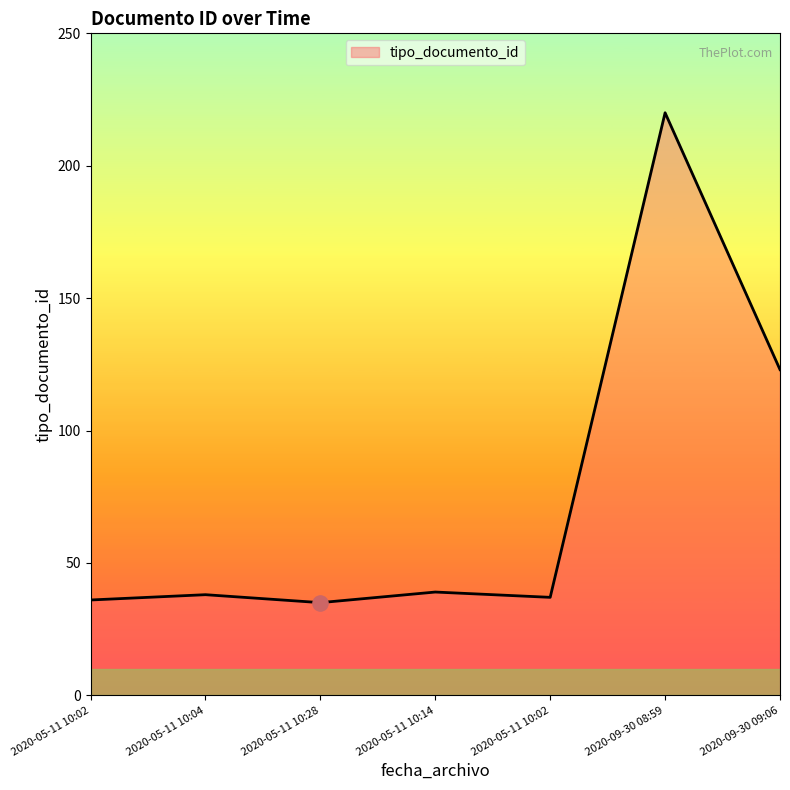

Between 2020-05-11 10:14 and 2020-05-11 10:28, which is larger?

2020-05-11 10:14